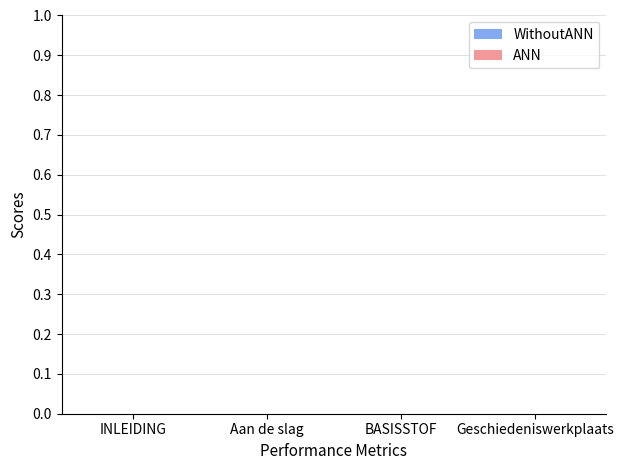

Which label corresponds to the smallest value in the chart?

INLEIDING